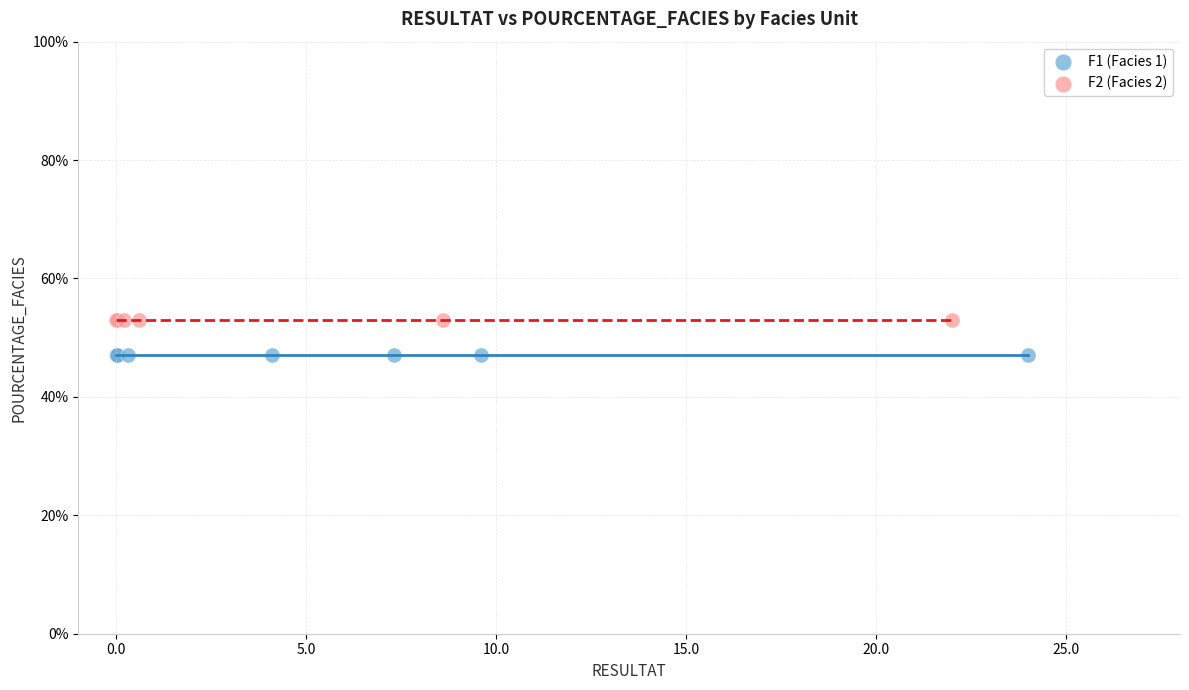

Which series reaches the maximum Y coordinate?

F2 (Facies 2)